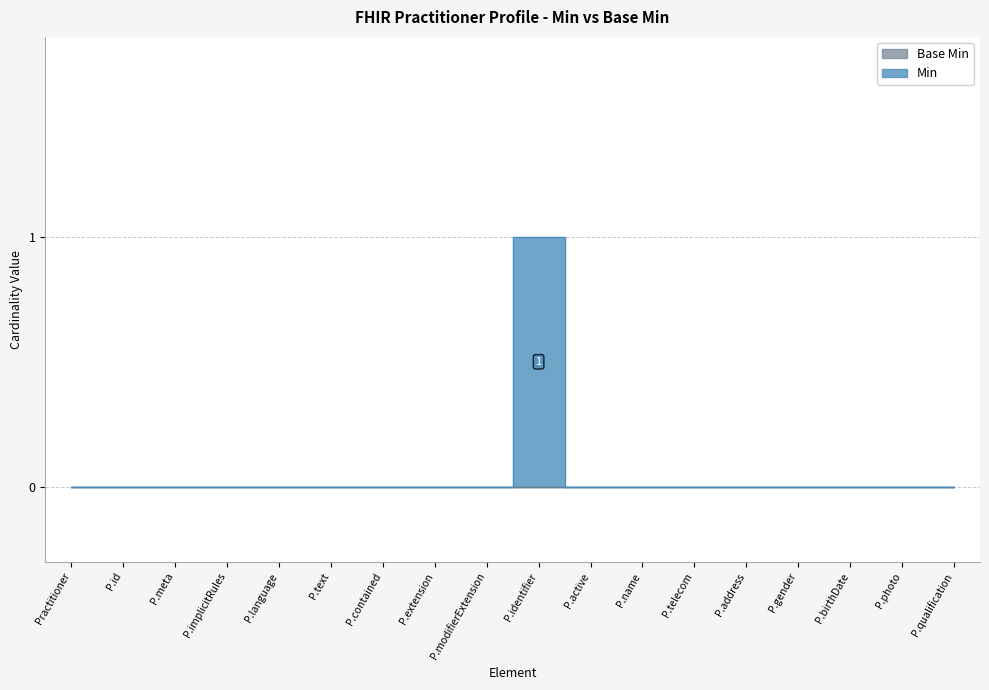

How many interior local peaks (higher than both neighbors) does the data have?

1